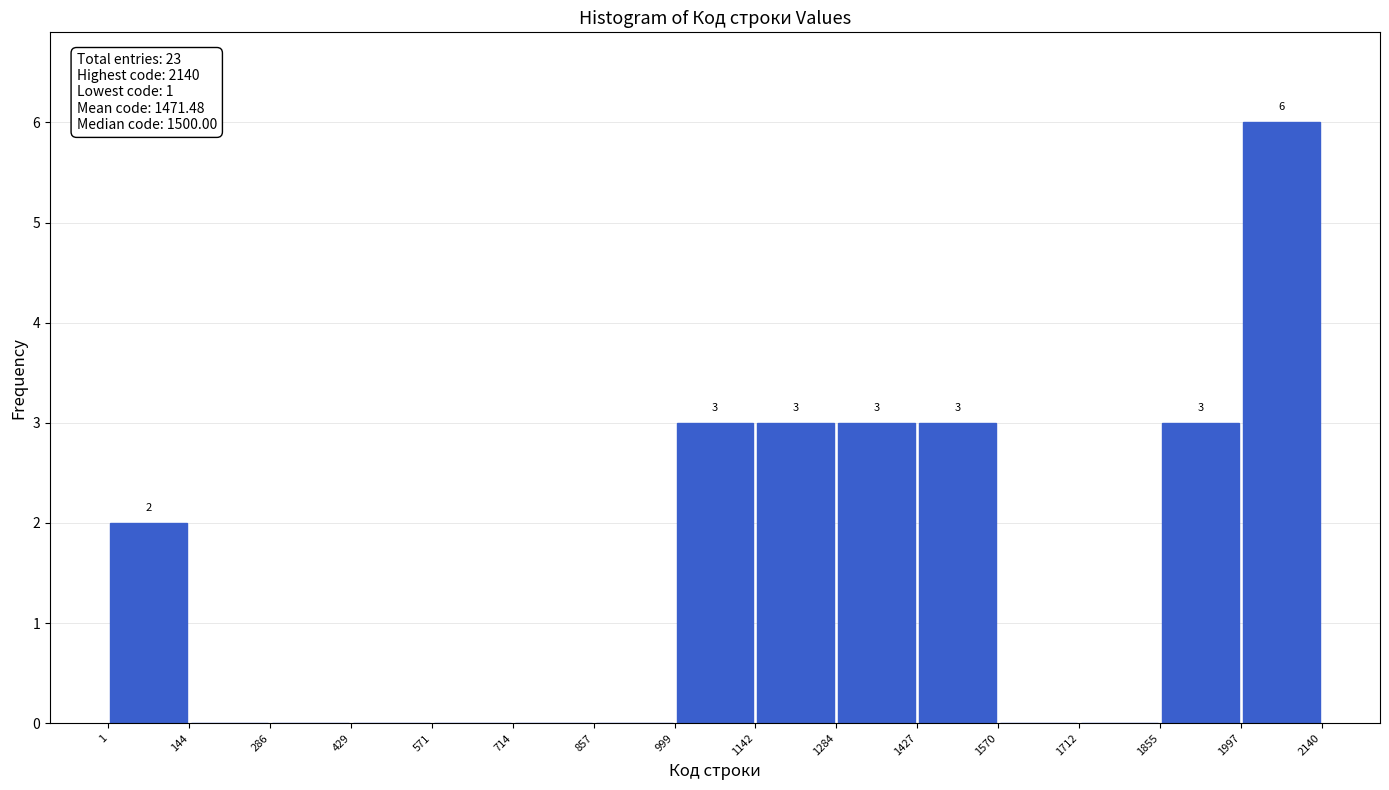

Over which range of the x-axis is the bar tallest?

1997 to 2140